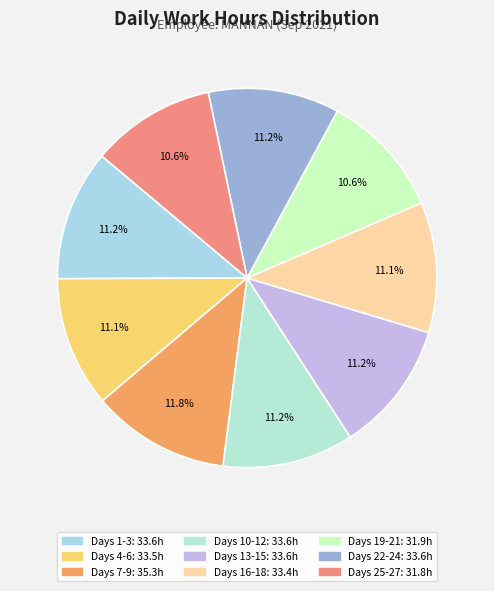

Is there a majority slice in this chart?

No